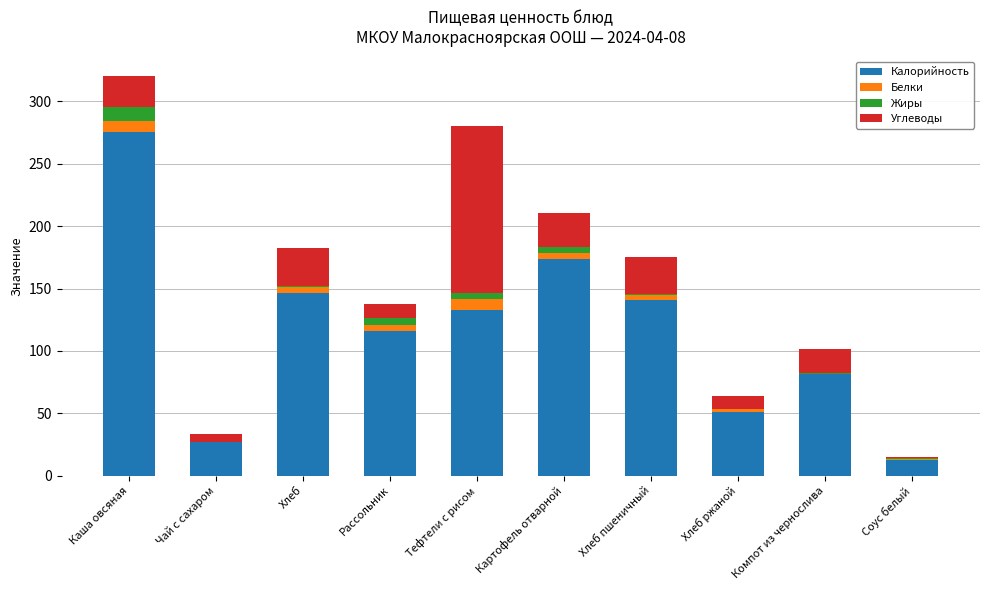

At which category is the sum across all series the highest?

Каша овсяная